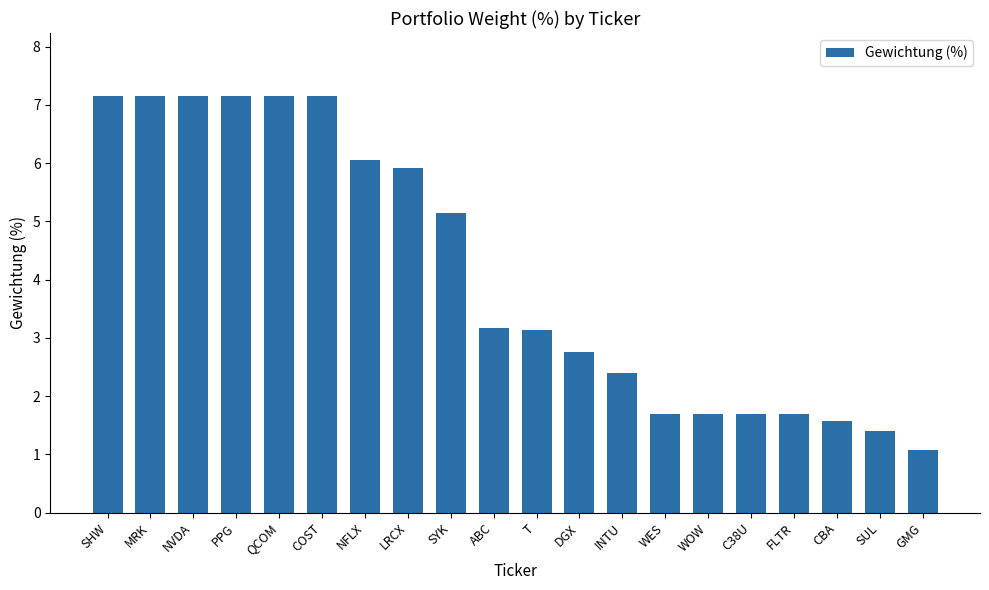

How many bars are there in total?

20